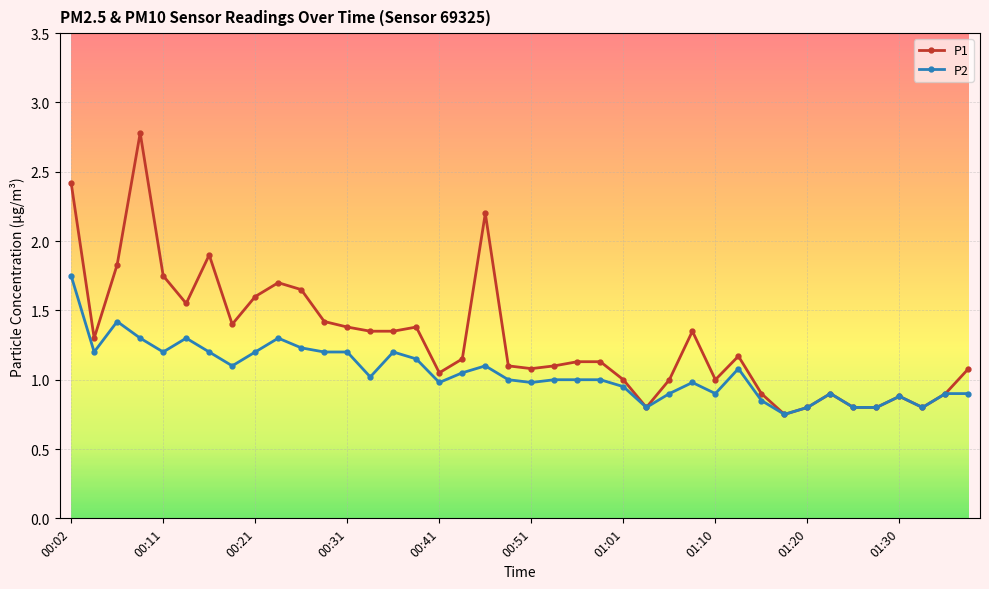

List the series in order of their peak value, highest first.

P1, P2